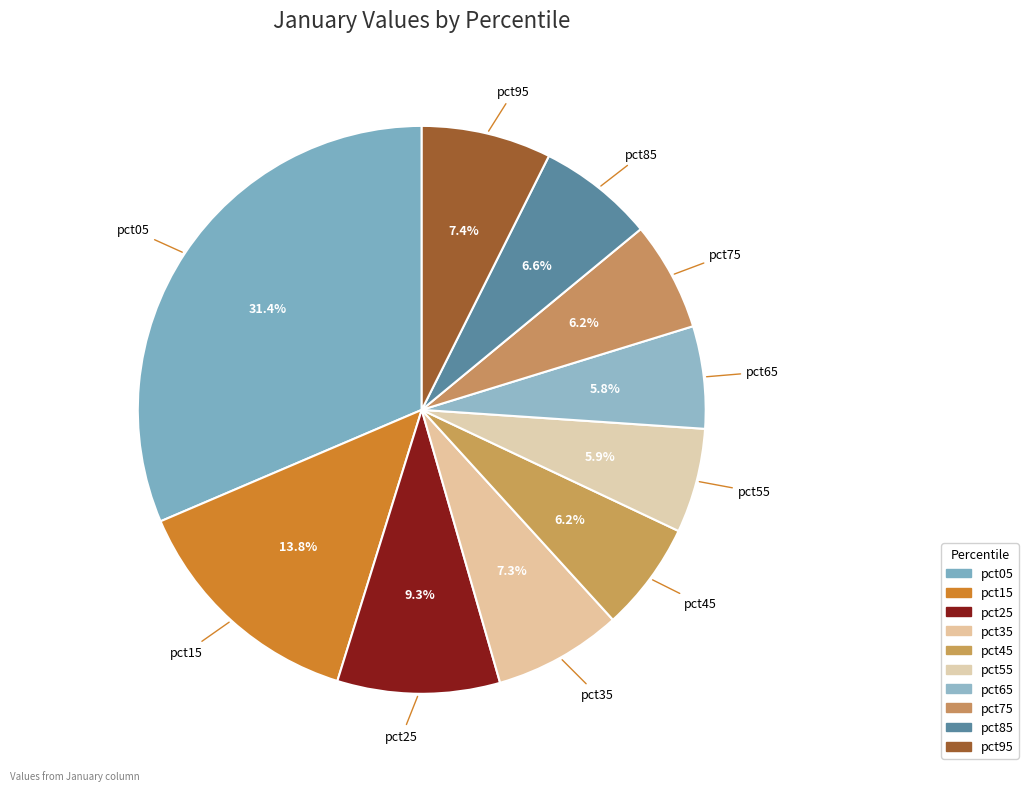

What percentage is the pct55 slice, to the nearest percent?

6%